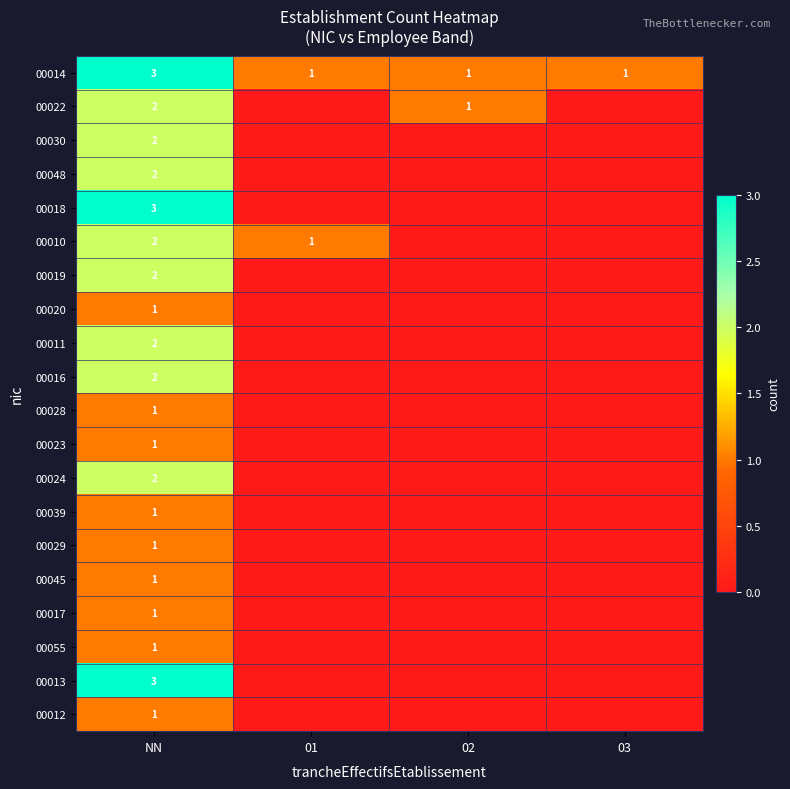

True or false: 00022 has a value of 1 at 02.

True